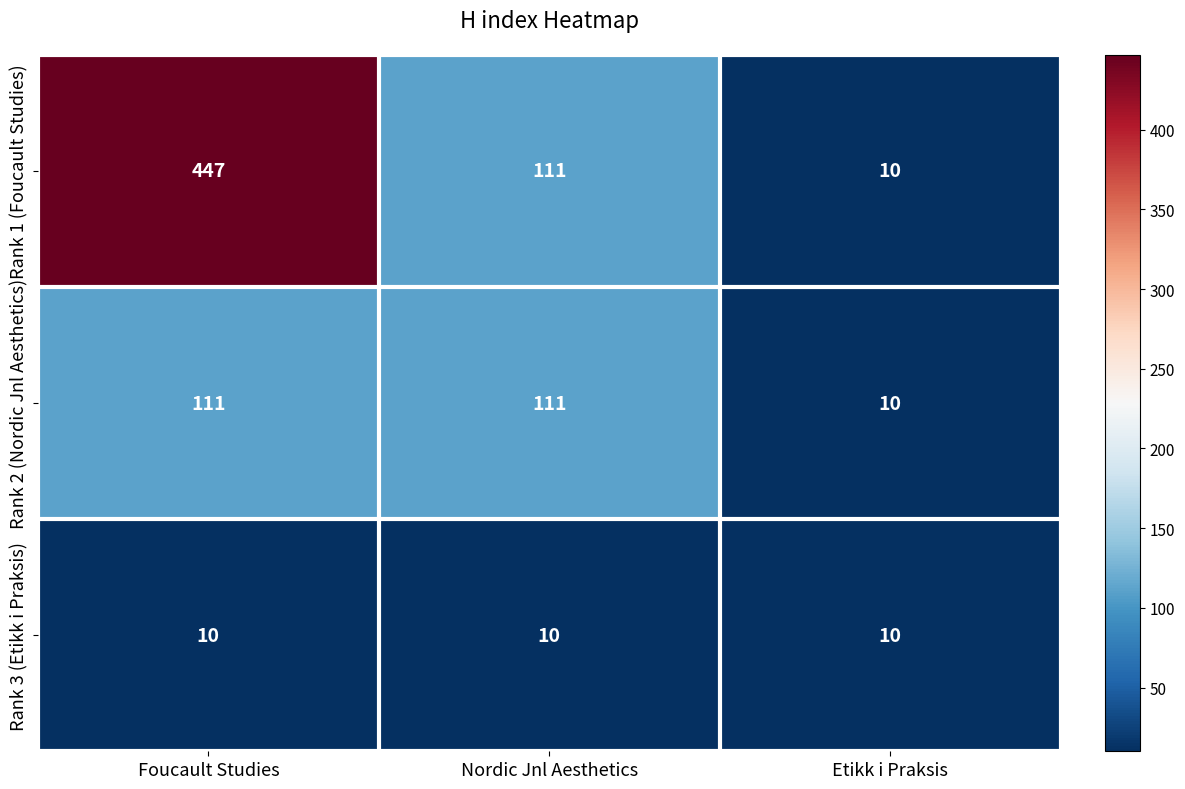

What is the difference between the maximum and minimum values in the Rank 2 (Nordic Jnl Aesthetics) series?

101